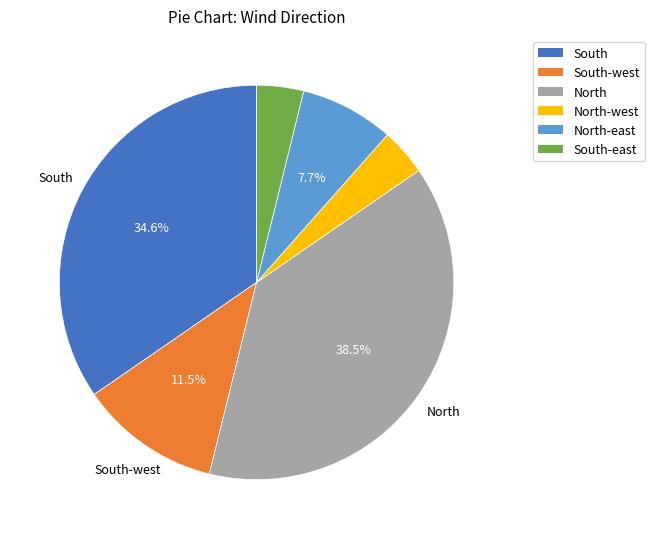

Is there a majority slice in this chart?

No